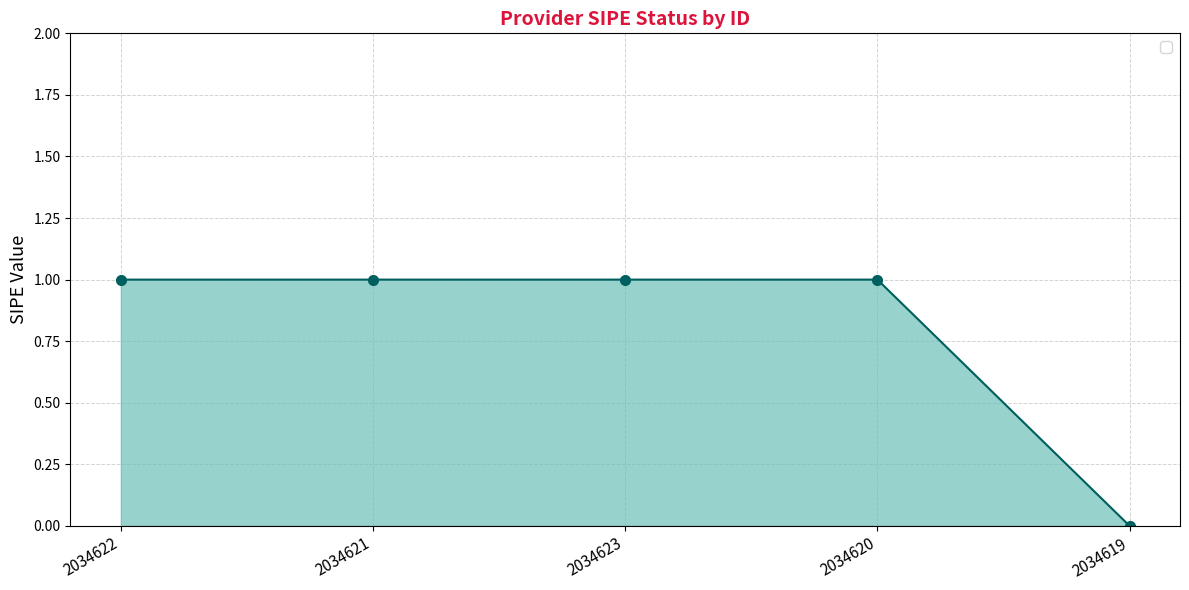

What value does the data have at 2034620?

1